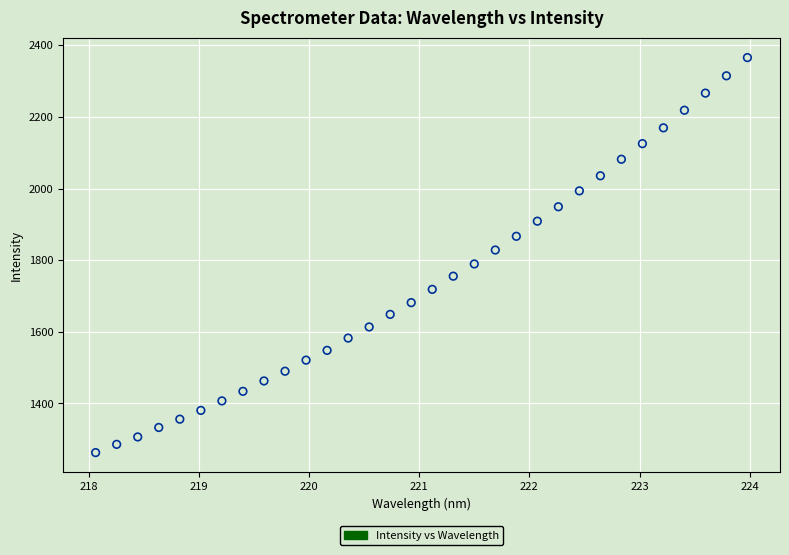

What is the range of X values (max minus min)?

5.9